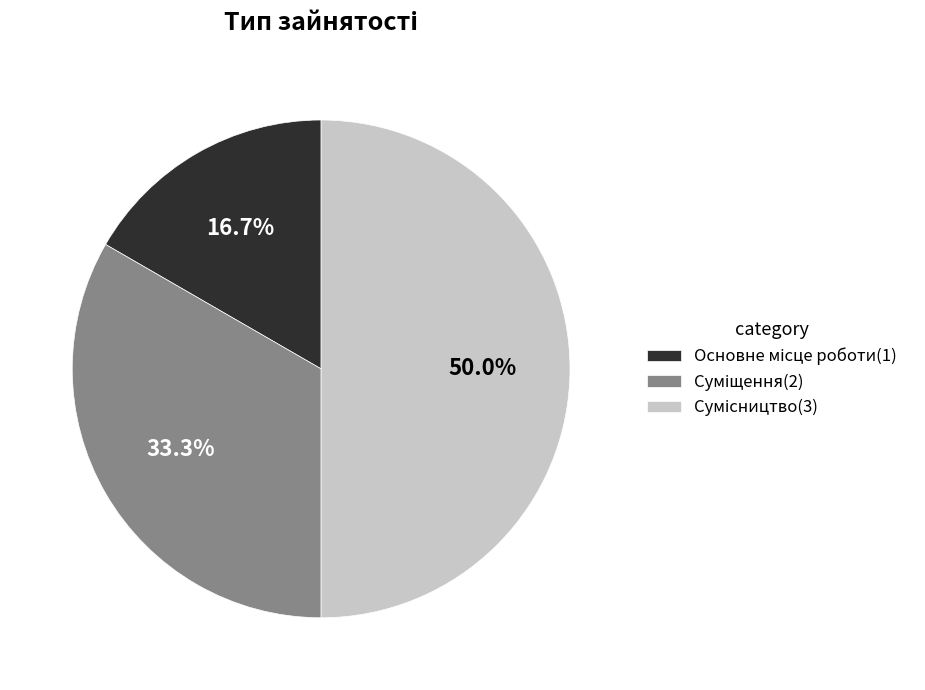

To the nearest percent, what is the difference between the Сумісництво and Основне місце роботи slice percentages?

33%